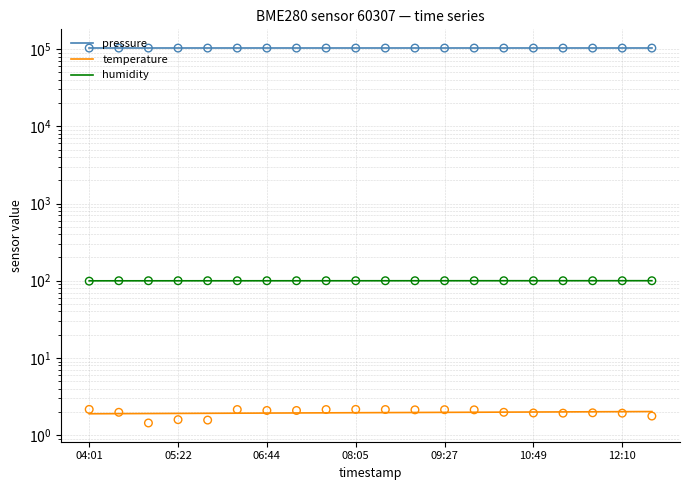

At which category is the sum across all series the highest?

19